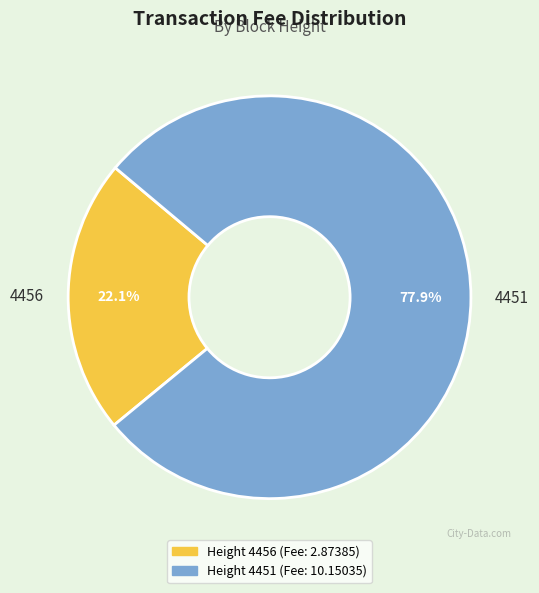

How many segments does this pie chart have?

2